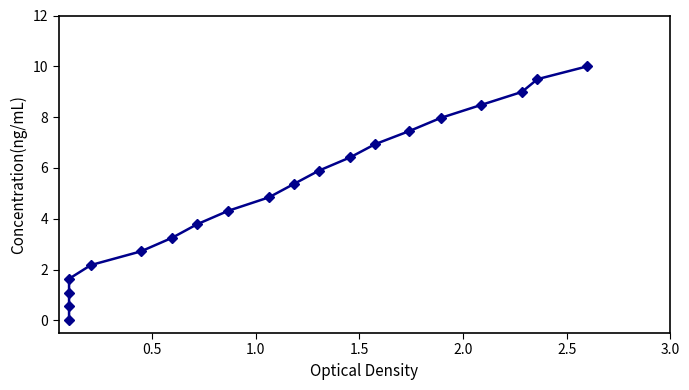

Does the chart display data point markers on the line(s)?

Yes